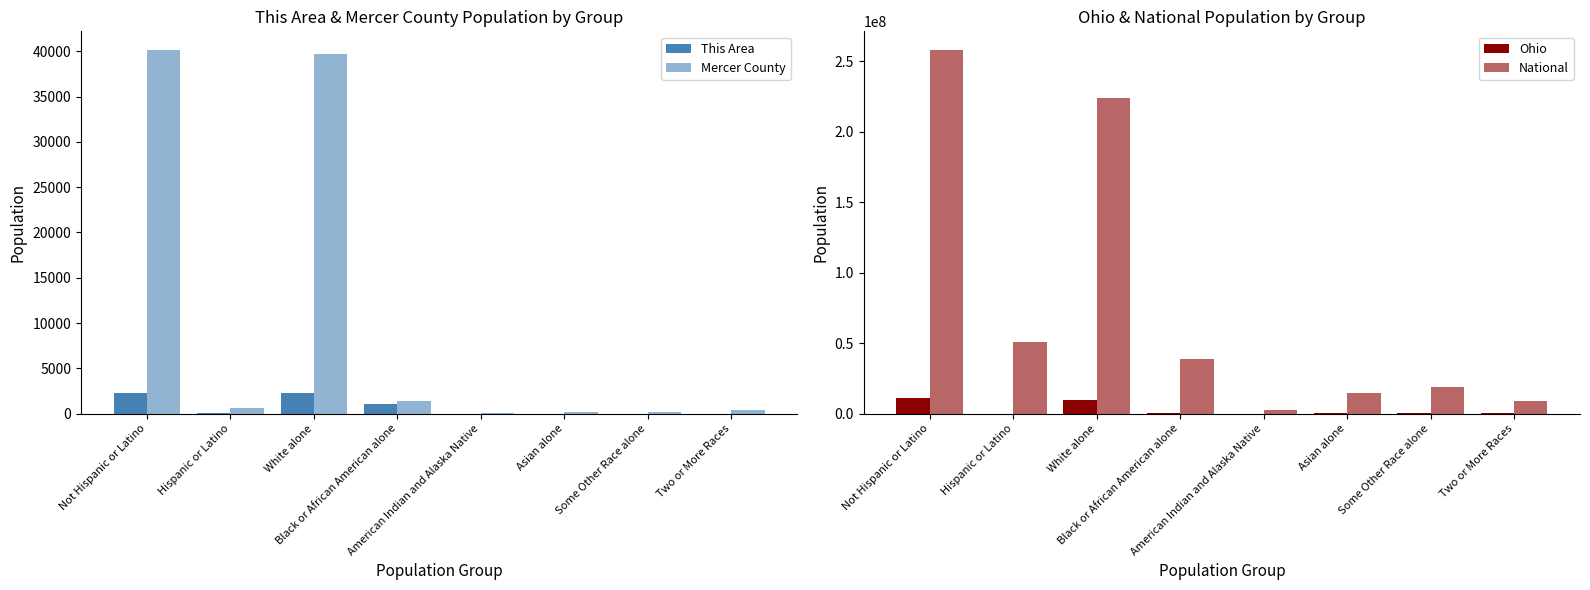

Does the chart contain stacked bars?

No